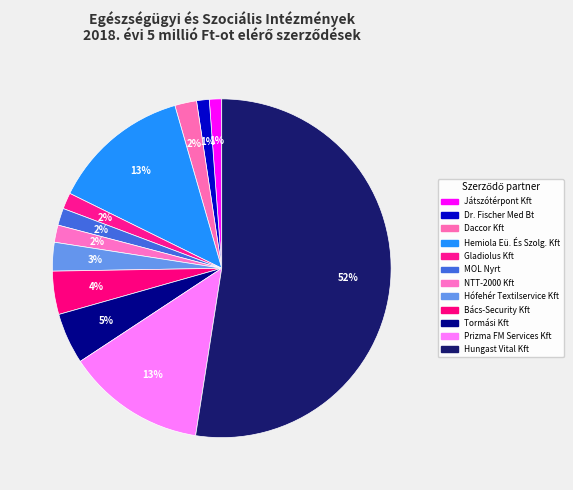

Does any single category account for the majority?

Yes